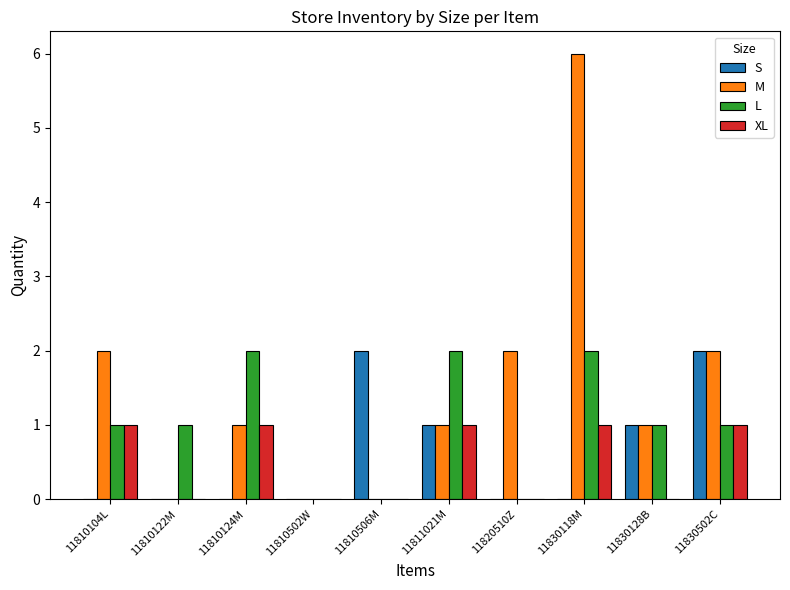

Is it true that S equals 3 at 11810506M?

False